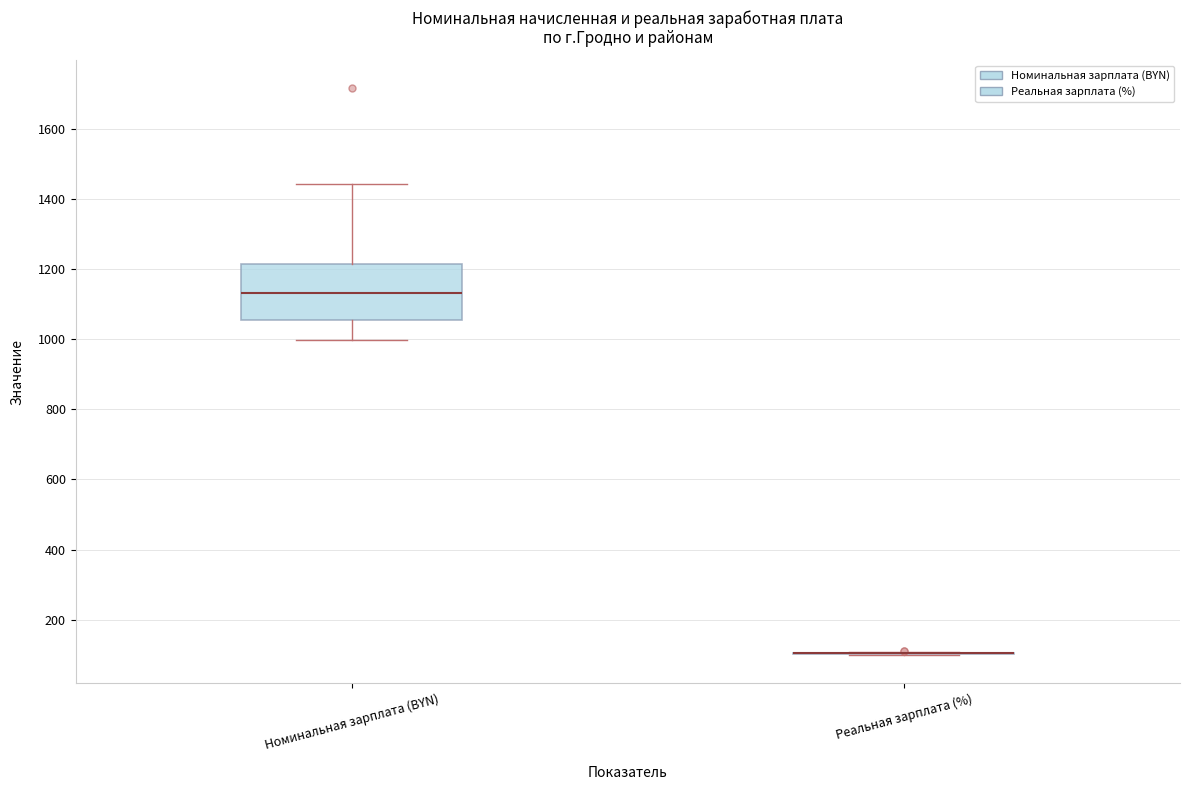

Where is the lower edge of the box for Номинальная зарплата (BYN) on the y-axis? The values are not printed on the chart, so give them approximately, as read against the axis.

1060